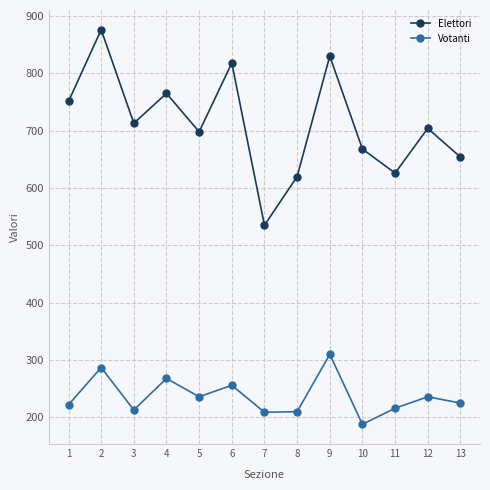

Which series has the widest spread of values?

Elettori